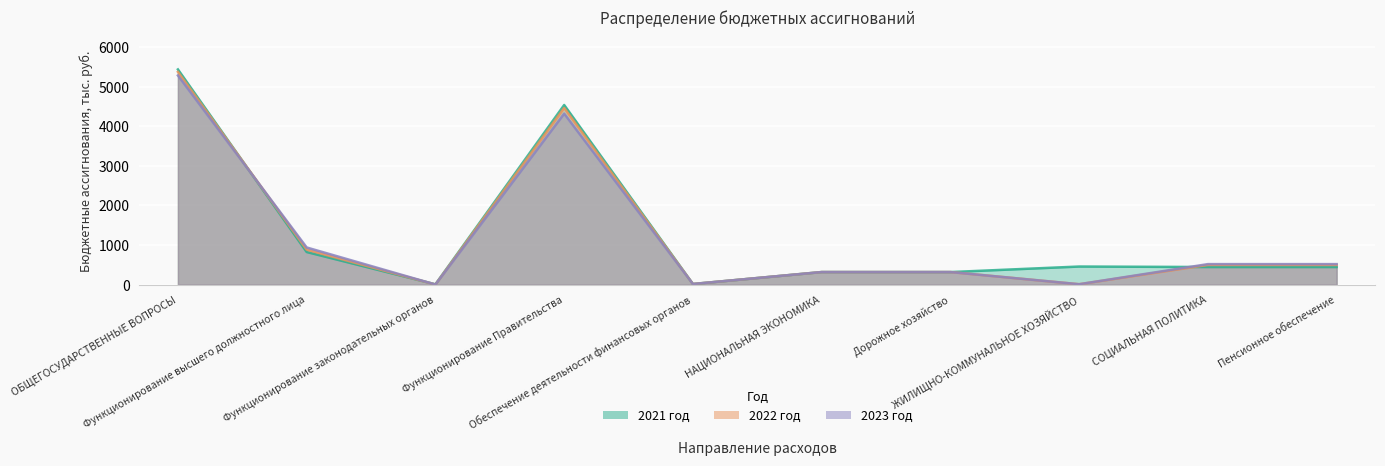

Which series has the largest range (max minus min)?

2021 год